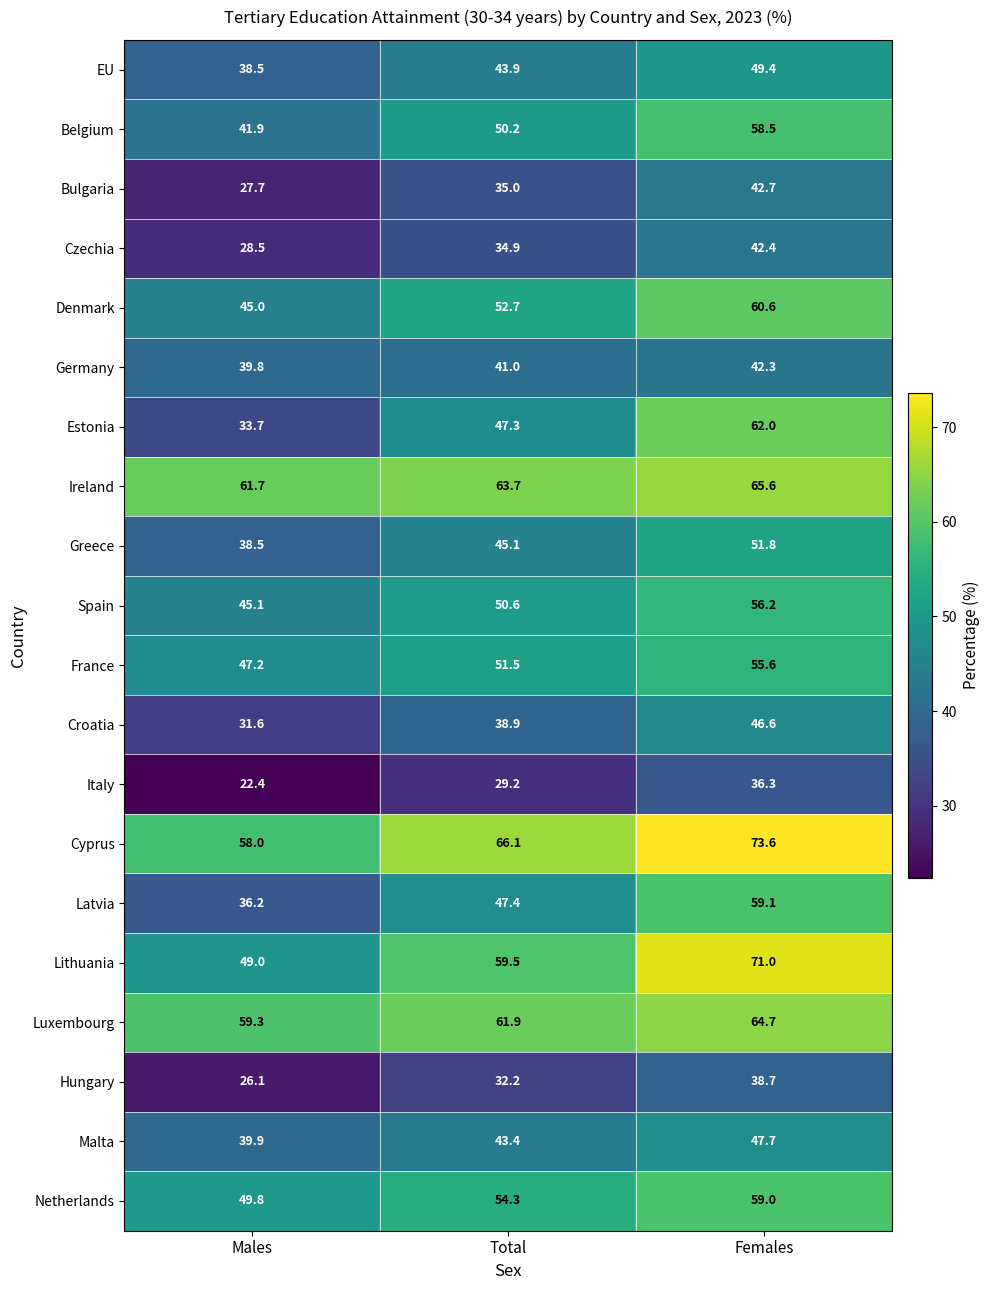

At which category is the sum across all series the highest?

Females